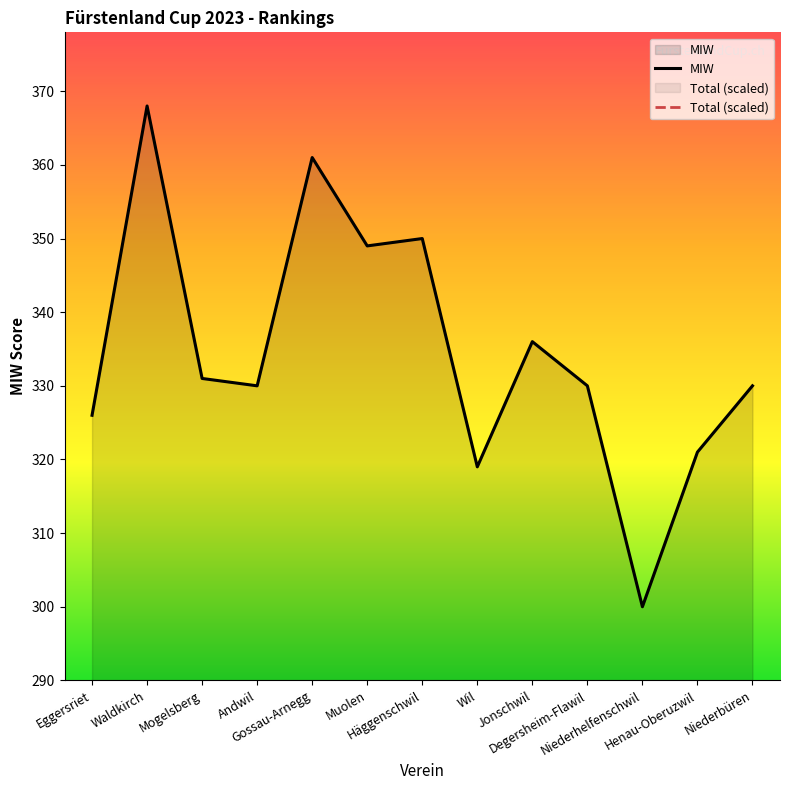

What is the difference between the highest and lowest values at Gossau-Arnegg?

254.5